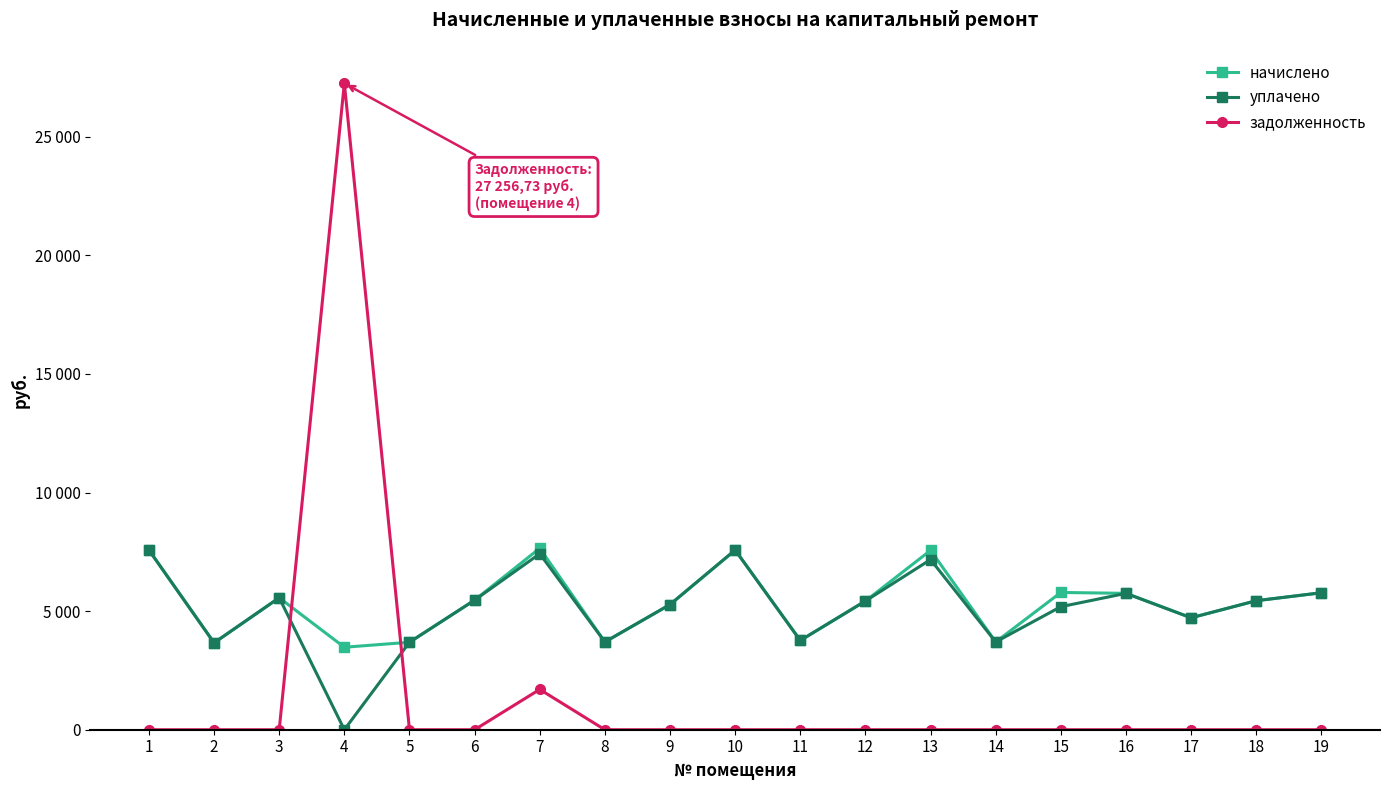

At 11, list the series in order from smallest to largest.

задолженность, начислено, уплачено